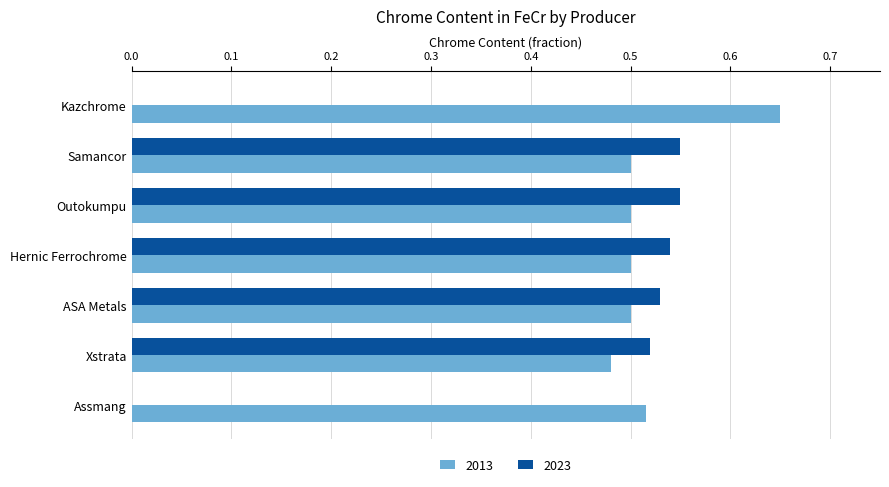

Is the value of 2013 at Hernic Ferrochrome greater than the value of 2023 at ASA Metals?

No